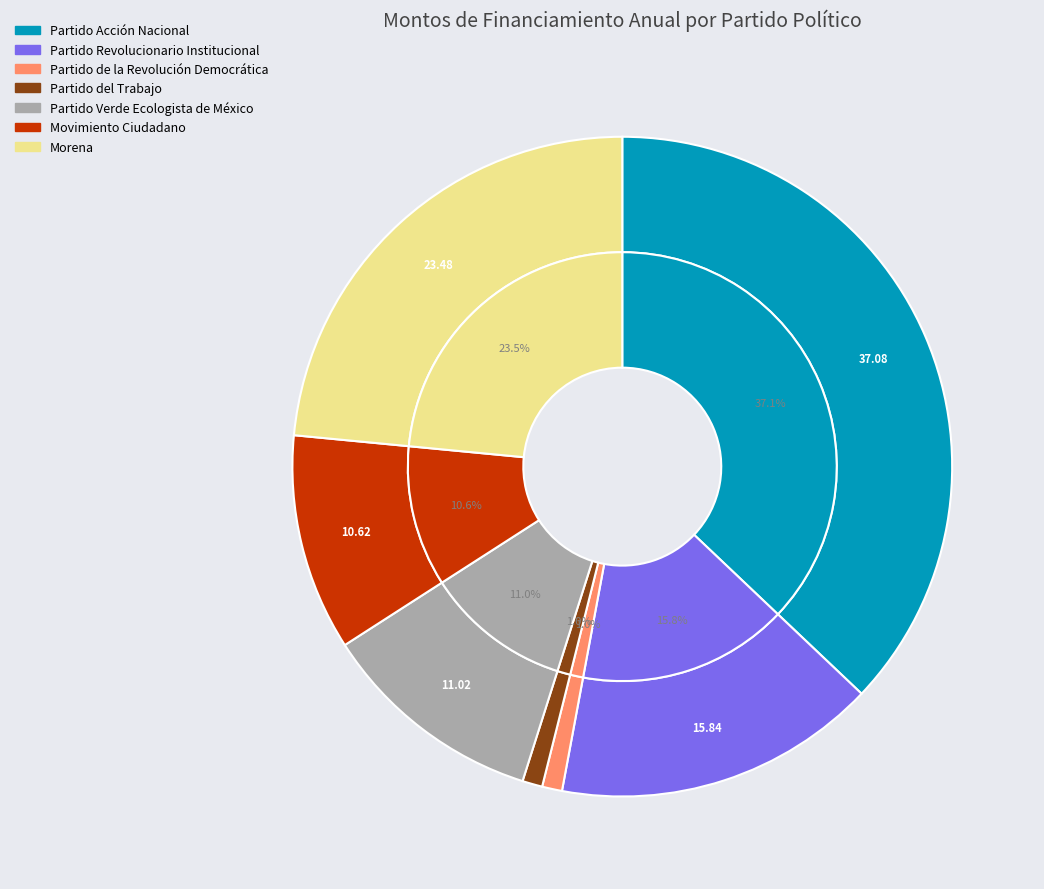

Between Partido Acción Nacional and Partido del Trabajo, which is larger?

Partido Acción Nacional